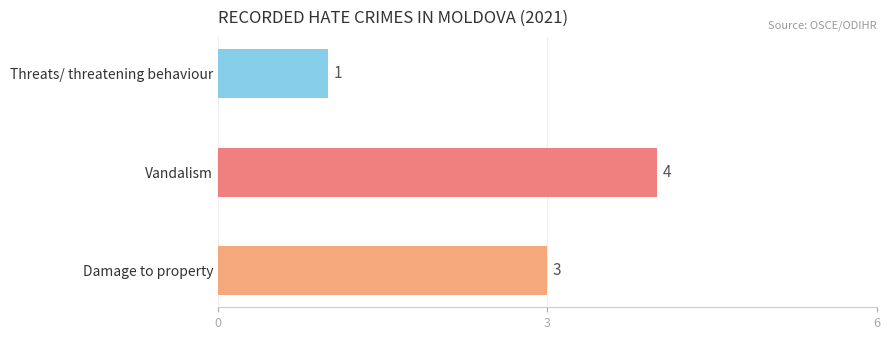

Rank the categories by value from highest to lowest.

Vandalism, Damage to property, Threats/ threatening behaviour